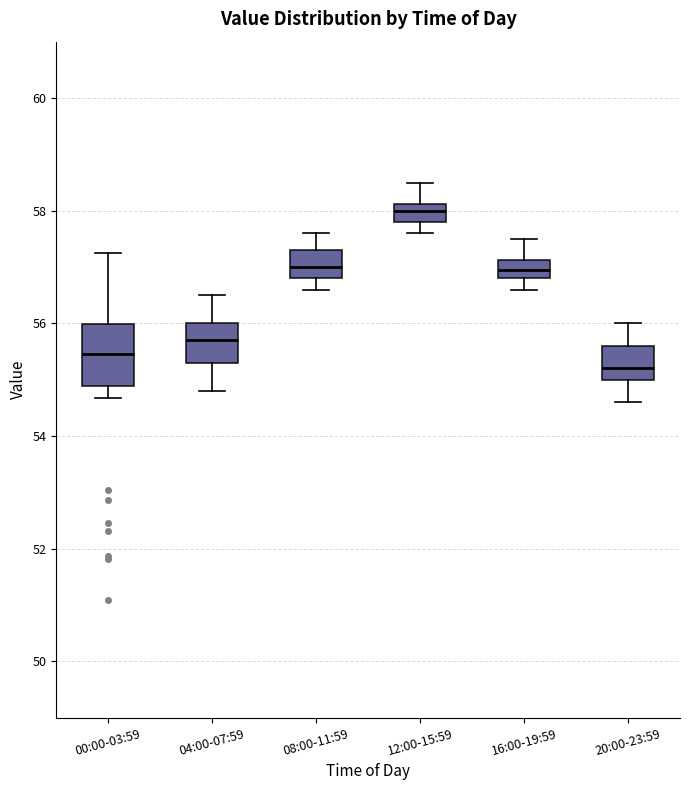

Which box is the tallest, from its lower edge to its upper edge?

00:00-03:59